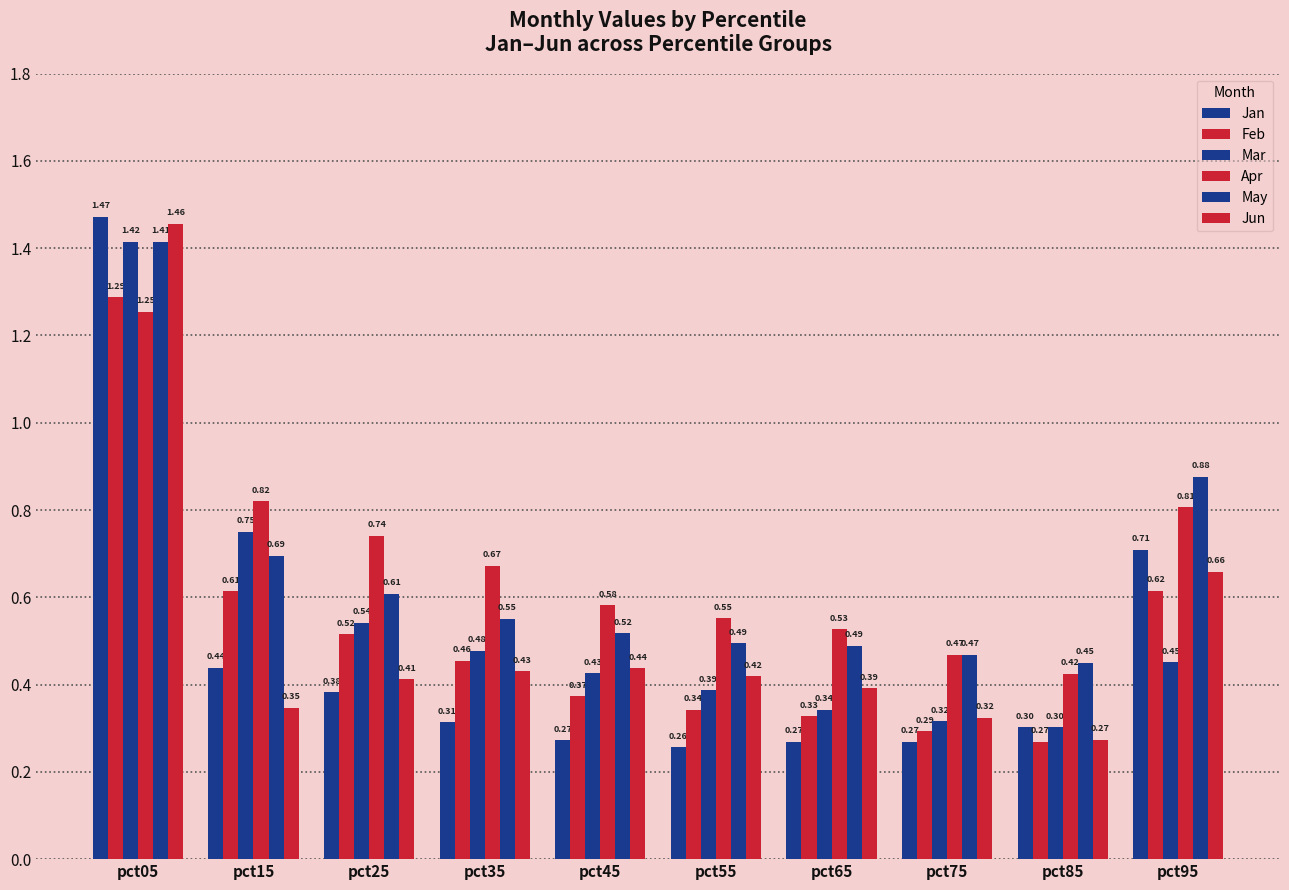

How many bars are there in total?

60